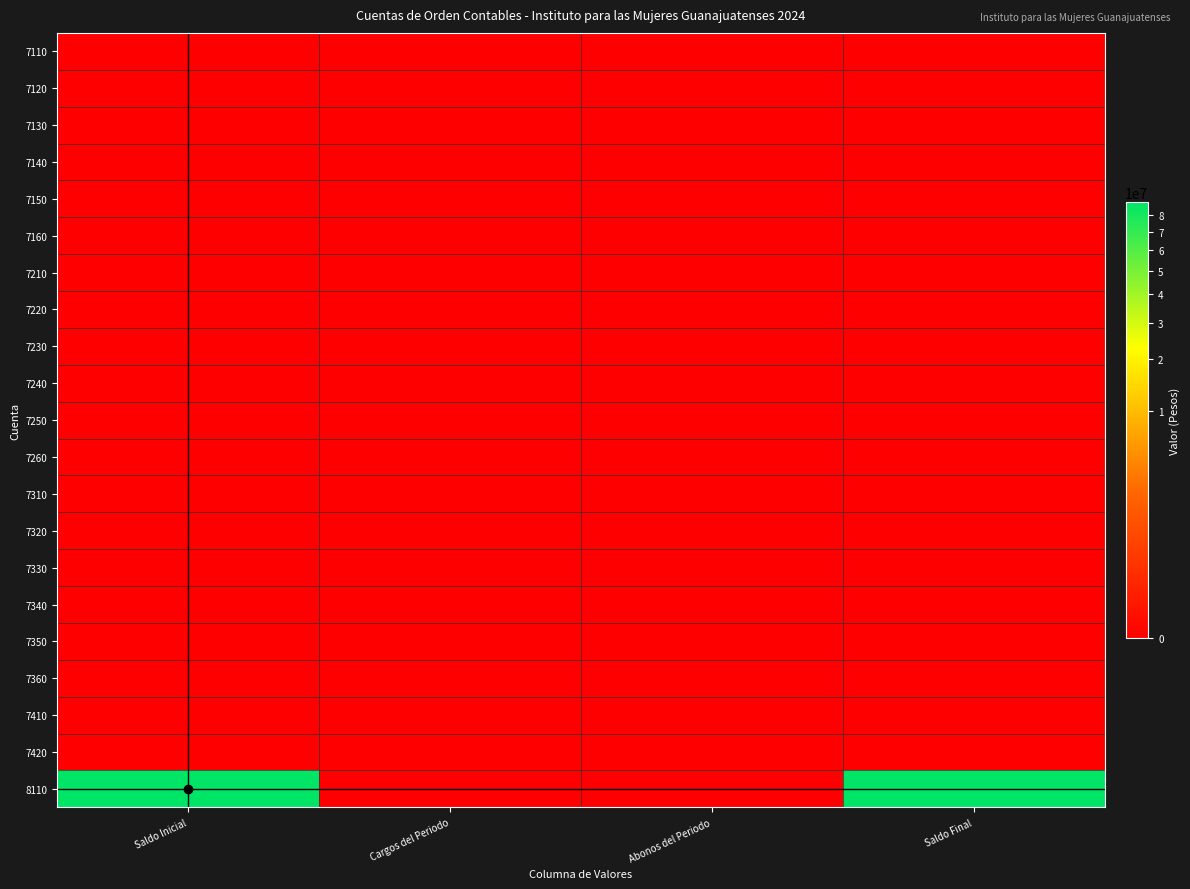

Reading right to left, transcribe all the data shown in this chart.

7110: Saldo Final=0.0	Abonos del Periodo=0.0	Cargos del Periodo=0.0	Saldo Inicial=0.0
7120: Saldo Final=0.0	Abonos del Periodo=0.0	Cargos del Periodo=0.0	Saldo Inicial=0.0
7130: Saldo Final=0.0	Abonos del Periodo=0.0	Cargos del Periodo=0.0	Saldo Inicial=0.0
7140: Saldo Final=0.0	Abonos del Periodo=0.0	Cargos del Periodo=0.0	Saldo Inicial=0.0
7150: Saldo Final=0.0	Abonos del Periodo=0.0	Cargos del Periodo=0.0	Saldo Inicial=0.0
7160: Saldo Final=0.0	Abonos del Periodo=0.0	Cargos del Periodo=0.0	Saldo Inicial=0.0
7210: Saldo Final=0.0	Abonos del Periodo=0.0	Cargos del Periodo=0.0	Saldo Inicial=0.0
7220: Saldo Final=0.0	Abonos del Periodo=0.0	Cargos del Periodo=0.0	Saldo Inicial=0.0
7230: Saldo Final=0.0	Abonos del Periodo=0.0	Cargos del Periodo=0.0	Saldo Inicial=0.0
7240: Saldo Final=0.0	Abonos del Periodo=0.0	Cargos del Periodo=0.0	Saldo Inicial=0.0
7250: Saldo Final=0.0	Abonos del Periodo=0.0	Cargos del Periodo=0.0	Saldo Inicial=0.0
7260: Saldo Final=0.0	Abonos del Periodo=0.0	Cargos del Periodo=0.0	Saldo Inicial=0.0
7310: Saldo Final=0.0	Abonos del Periodo=0.0	Cargos del Periodo=0.0	Saldo Inicial=0.0
7320: Saldo Final=0.0	Abonos del Periodo=0.0	Cargos del Periodo=0.0	Saldo Inicial=0.0
7330: Saldo Final=0.0	Abonos del Periodo=0.0	Cargos del Periodo=0.0	Saldo Inicial=0.0
7340: Saldo Final=0.0	Abonos del Periodo=0.0	Cargos del Periodo=0.0	Saldo Inicial=0.0
7350: Saldo Final=0.0	Abonos del Periodo=0.0	Cargos del Periodo=0.0	Saldo Inicial=0.0
7360: Saldo Final=0.0	Abonos del Periodo=0.0	Cargos del Periodo=0.0	Saldo Inicial=0.0
7410: Saldo Final=0.0	Abonos del Periodo=0.0	Cargos del Periodo=0.0	Saldo Inicial=0.0
7420: Saldo Final=0.0	Abonos del Periodo=0.0	Cargos del Periodo=0.0	Saldo Inicial=0.0
8110: Saldo Final=88491568.7	Abonos del Periodo=0.0	Cargos del Periodo=0.0	Saldo Inicial=88491568.7